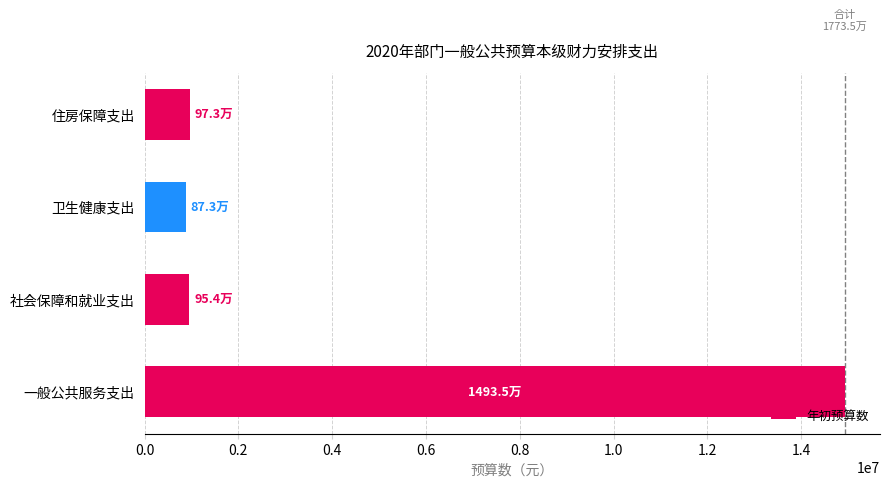

What is the sum of all values?

17734880.8